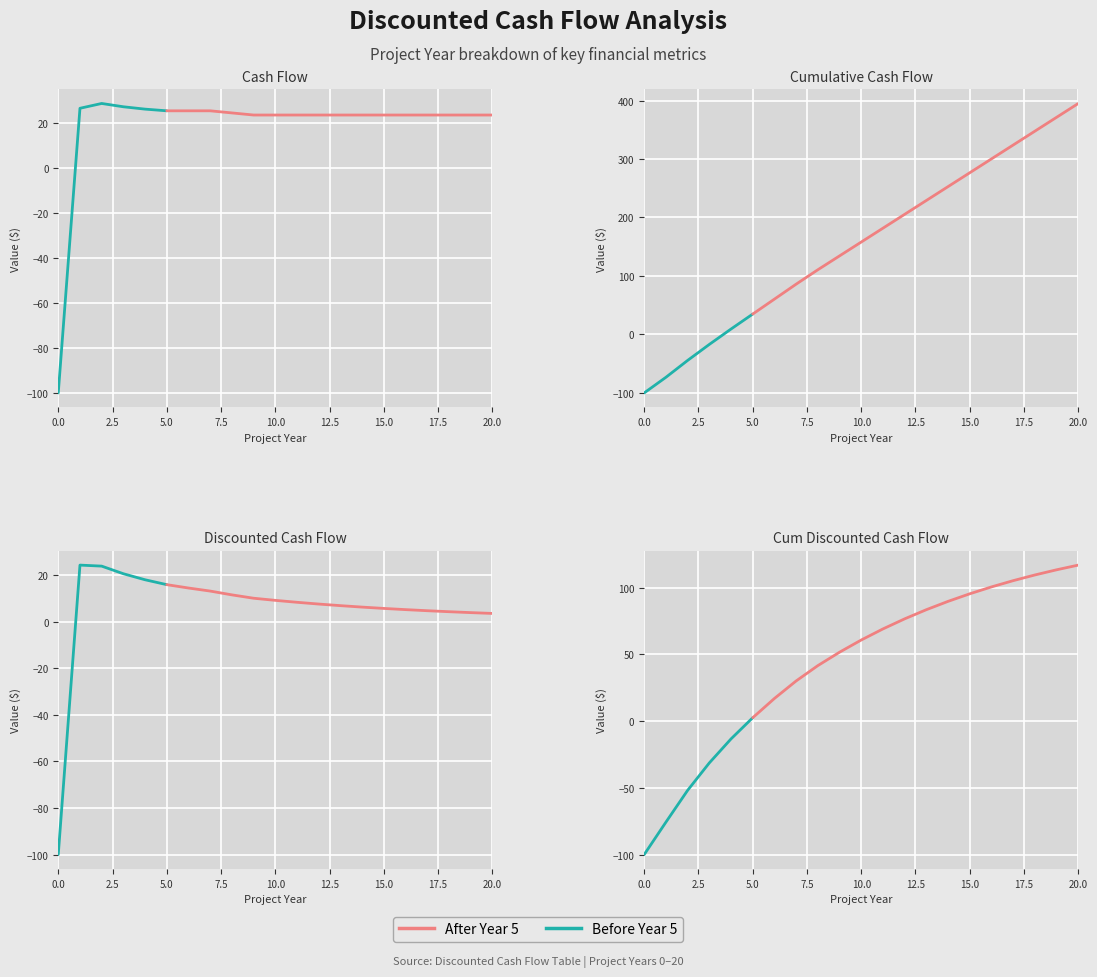

Does the chart display data point markers on the line(s)?

No